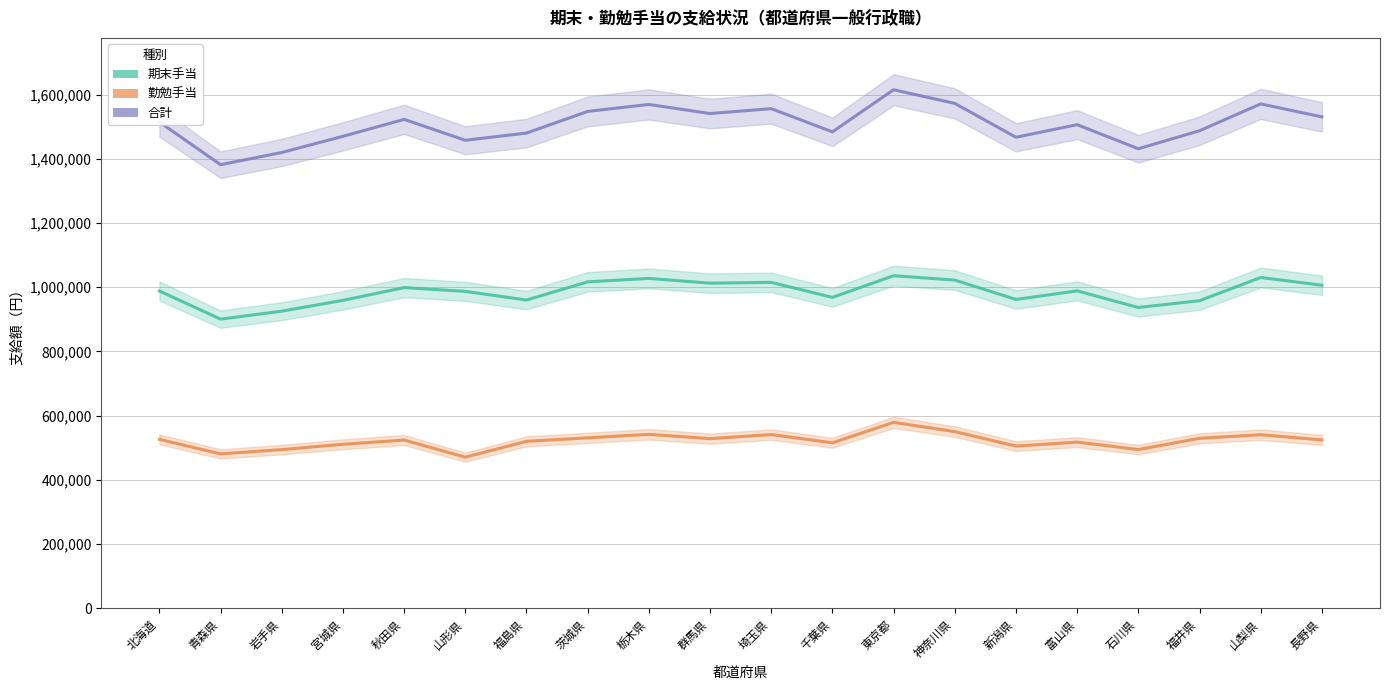

How many interior local peaks does the 合計 series have?

6